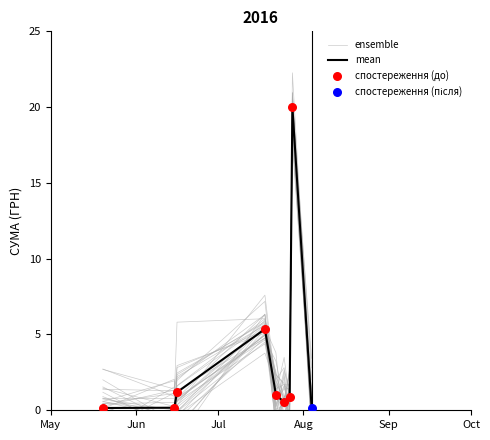

At how many categories does at least one series exceed 7?

2